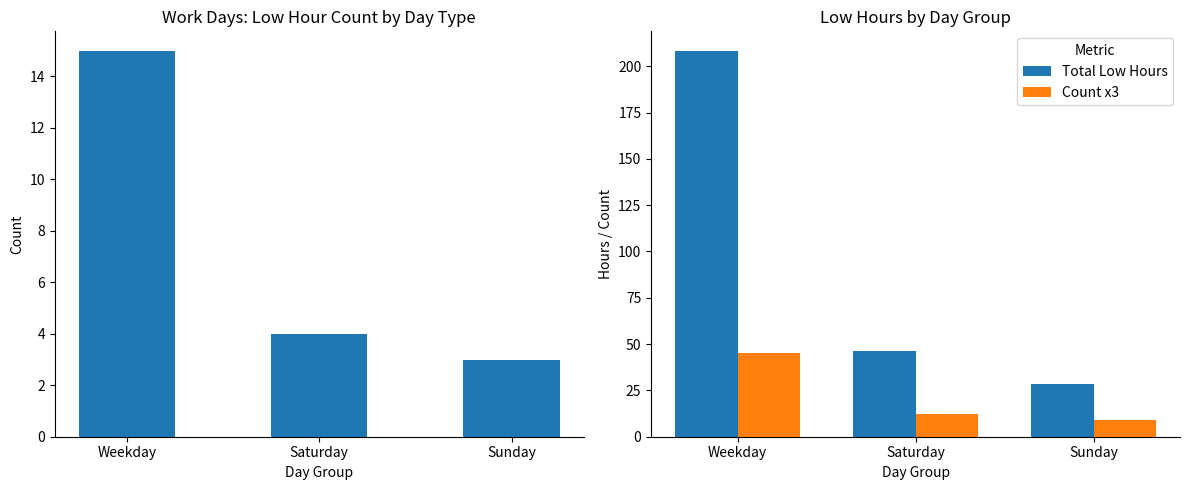

At Sunday, list the series in order from smallest to largest.

Low Hour Days, Count x3, Total Low Hours